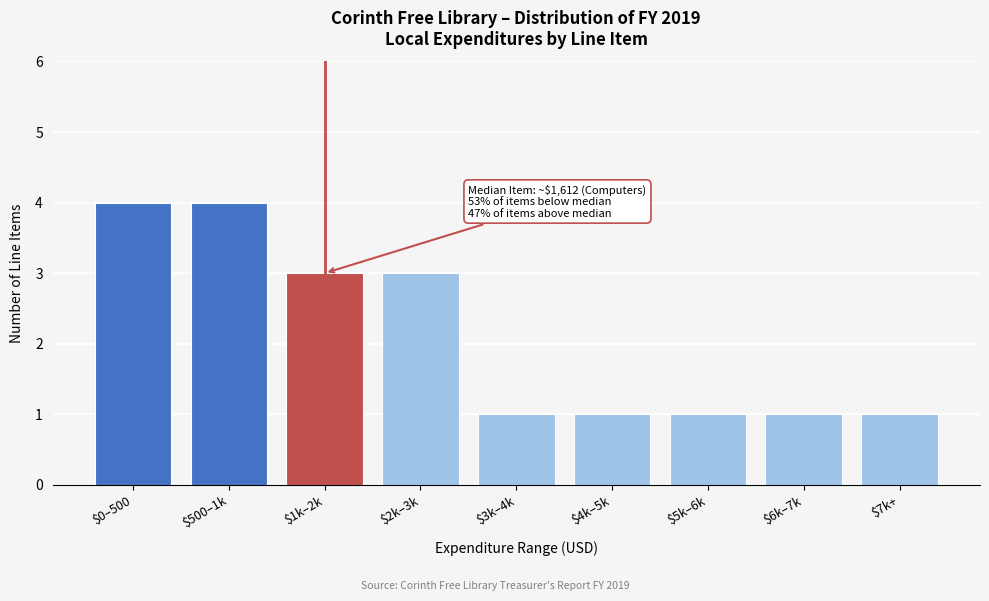

Reading right to left, what are all the values shown in this chart?

1	1	1	1	1	3	3	4	4